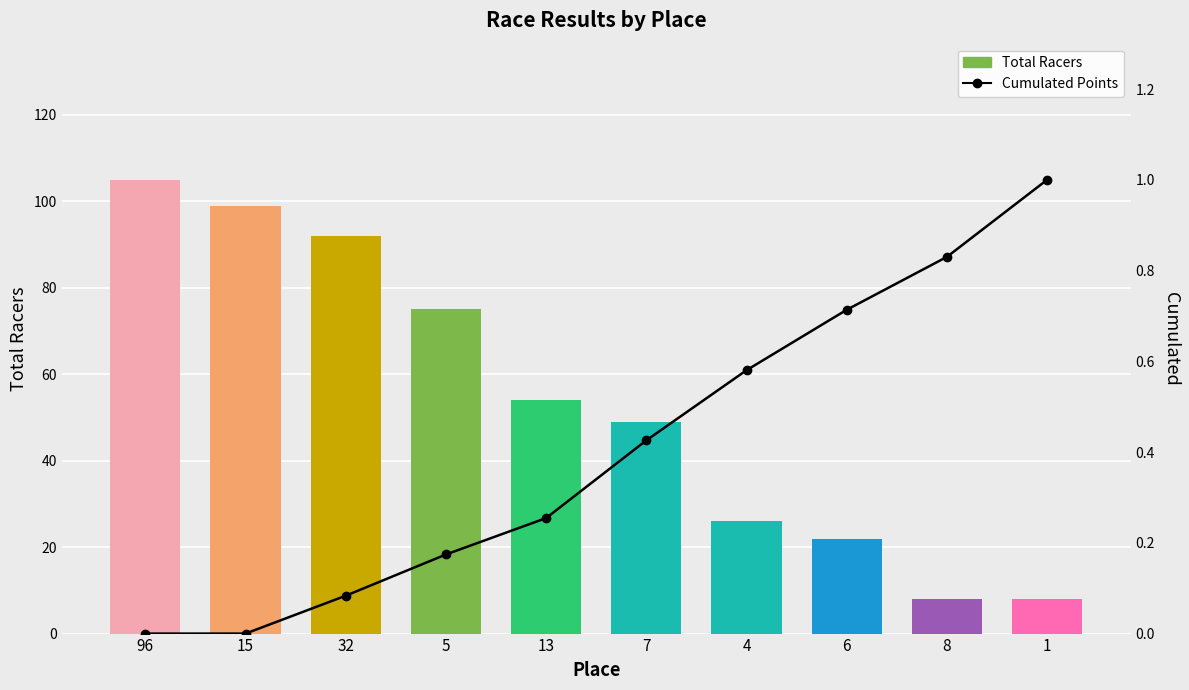

What is the total value across all series at 6?

22.7